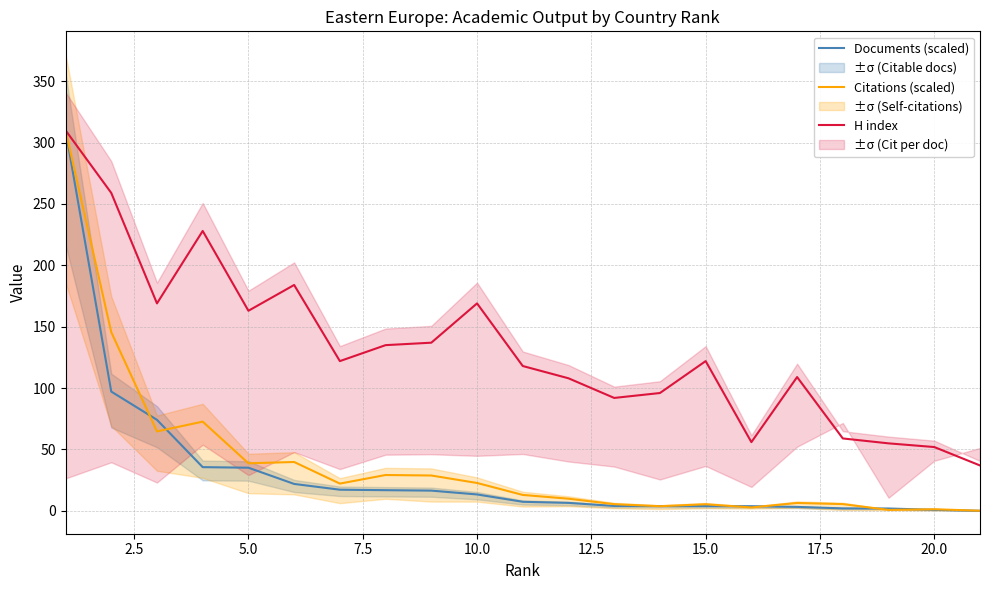

How many interior local peaks does the H index series have?

5